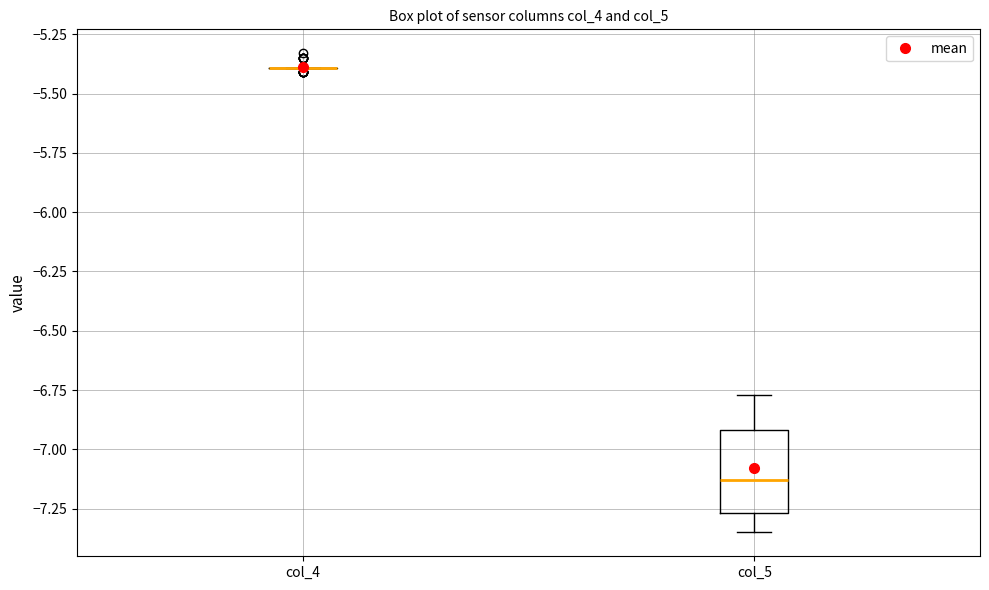

Comparing the boxes themselves (not the whiskers), which one is the tallest?

col_5